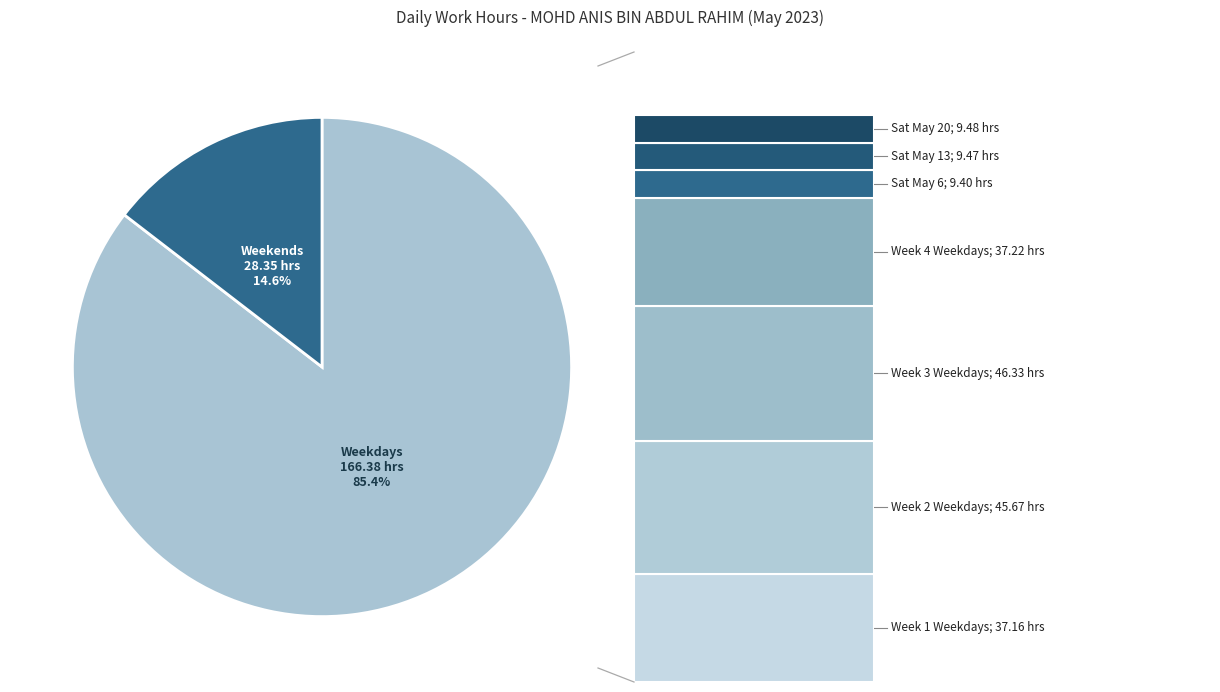

Is there a majority slice in this chart?

Yes